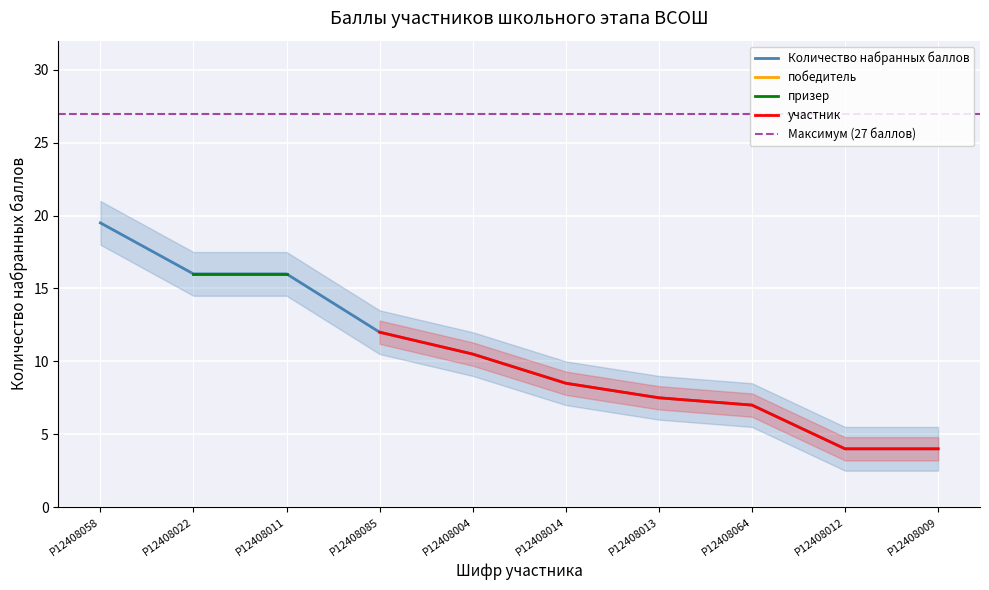

At which label does the data first exceed 10?

Р12408058